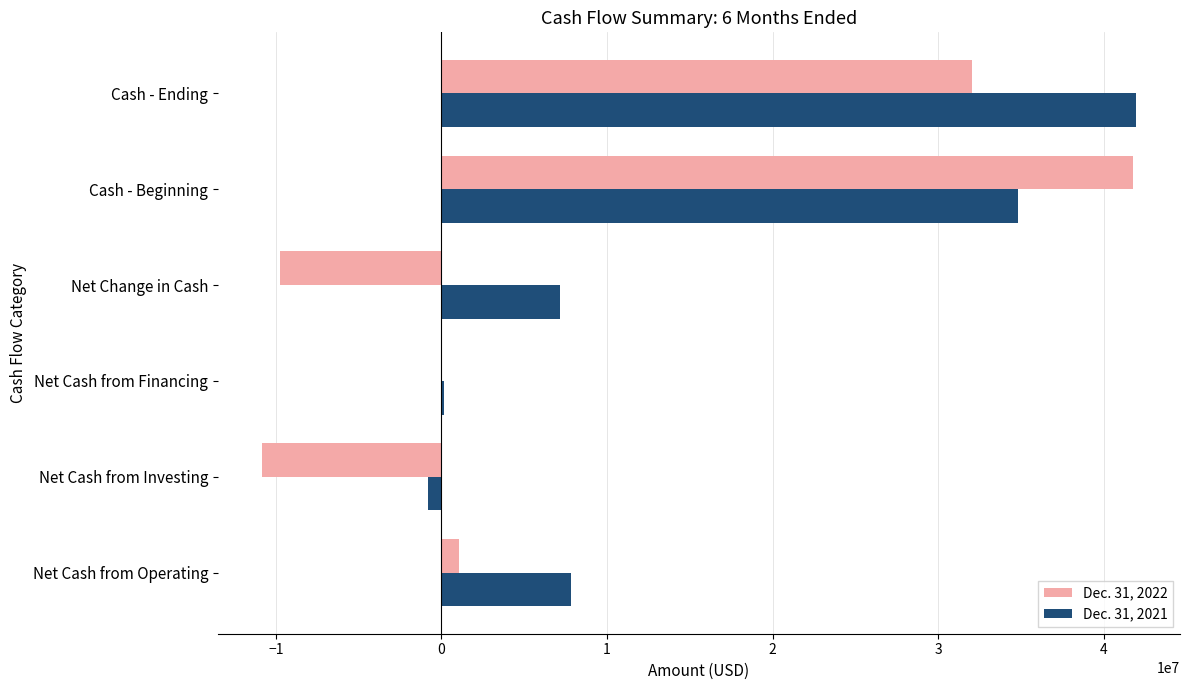

Is the value of Dec. 31, 2022 at Net Cash from Operating greater than the value of Dec. 31, 2021 at Net Cash from Investing?

Yes